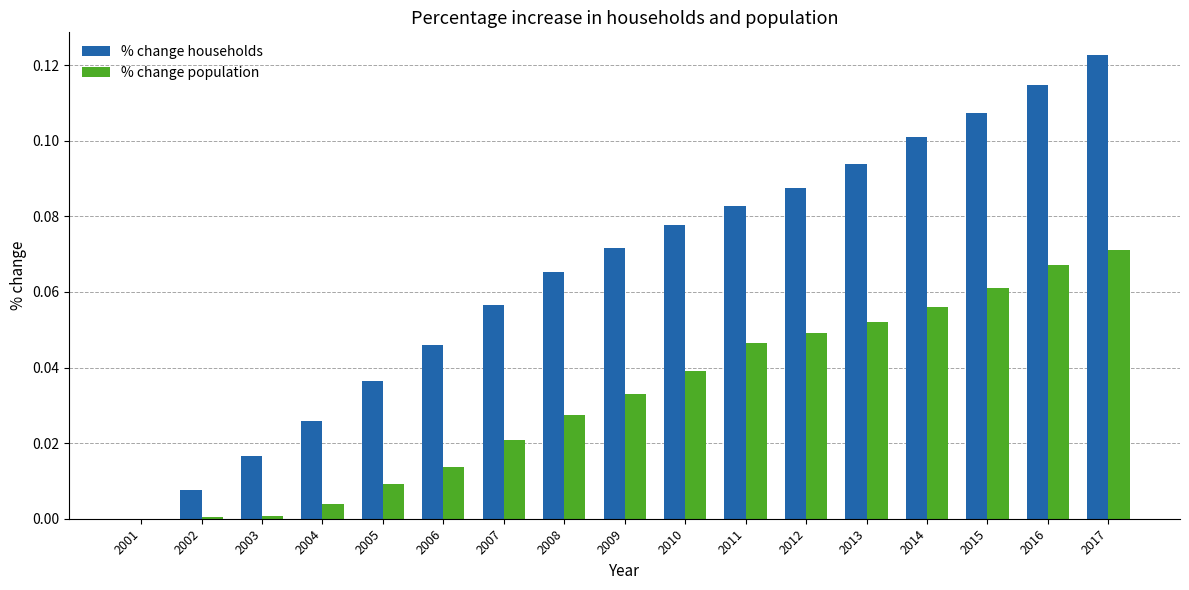

Between 2001 and 2013, which series saw the biggest shift?

% change households